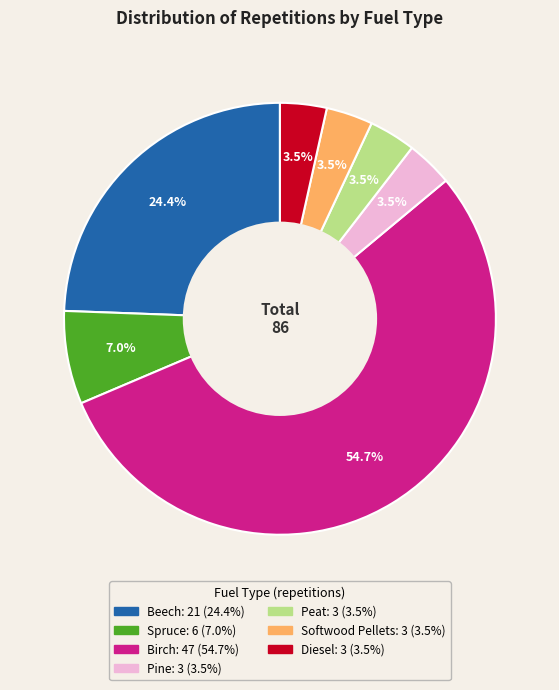

How many slices are in this pie chart?

7